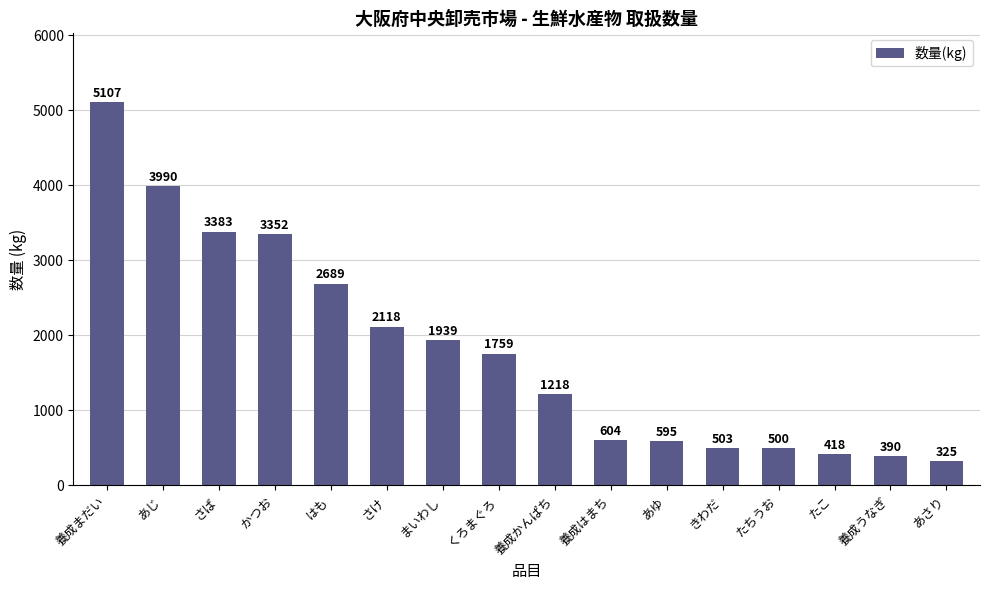

Which label corresponds to the smallest value in the chart?

あさり